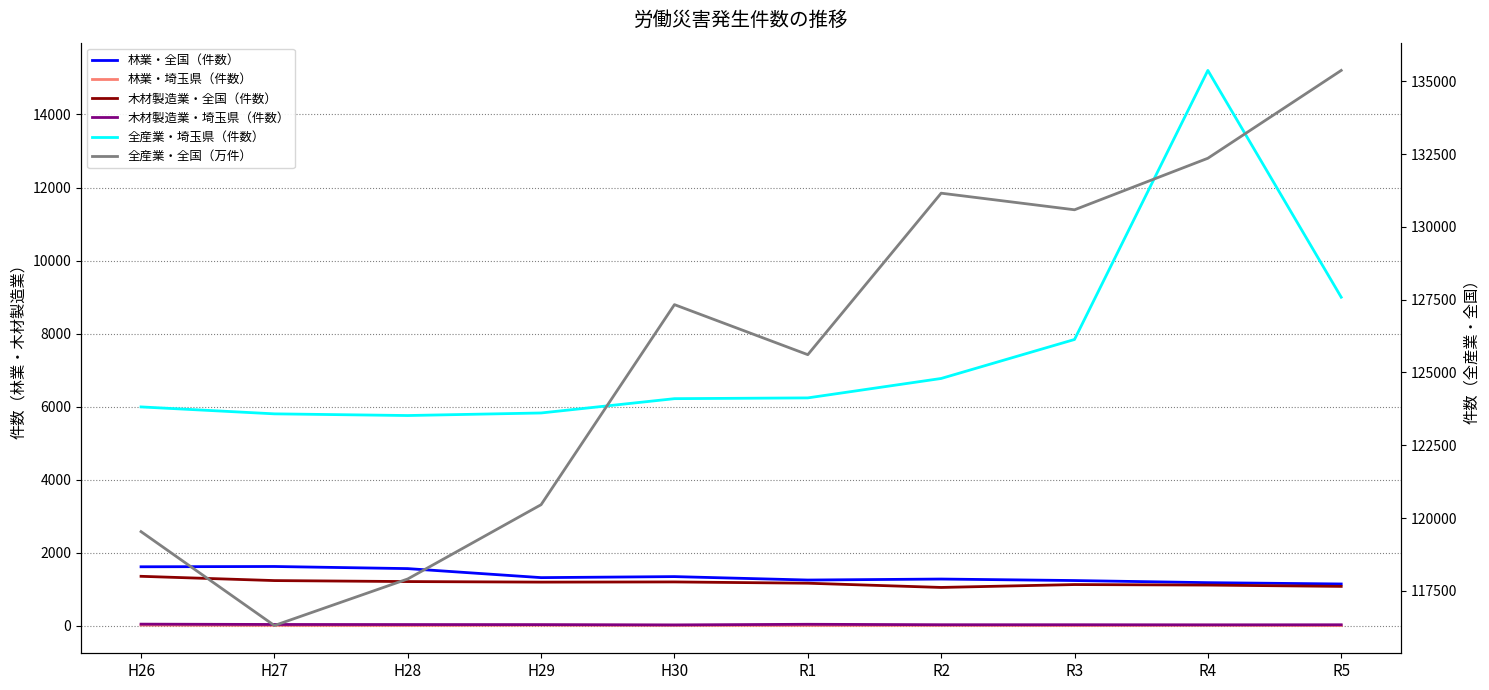

Which series has the largest total across all categories?

全産業・全国（万件）